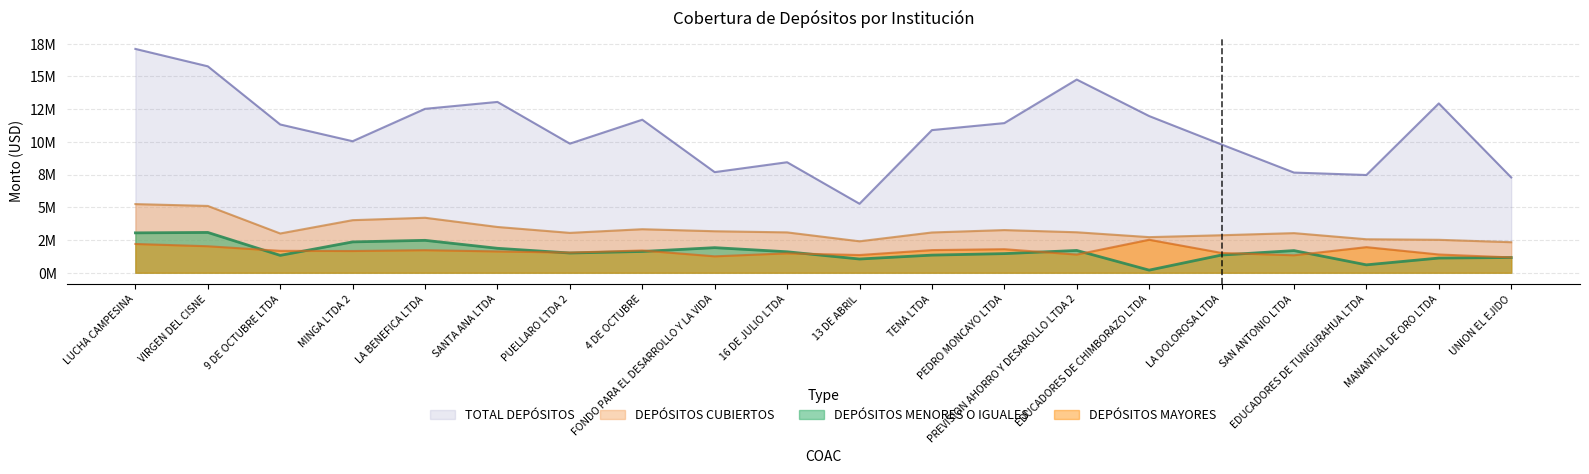

What is the maximum value shown in the chart?

17.1